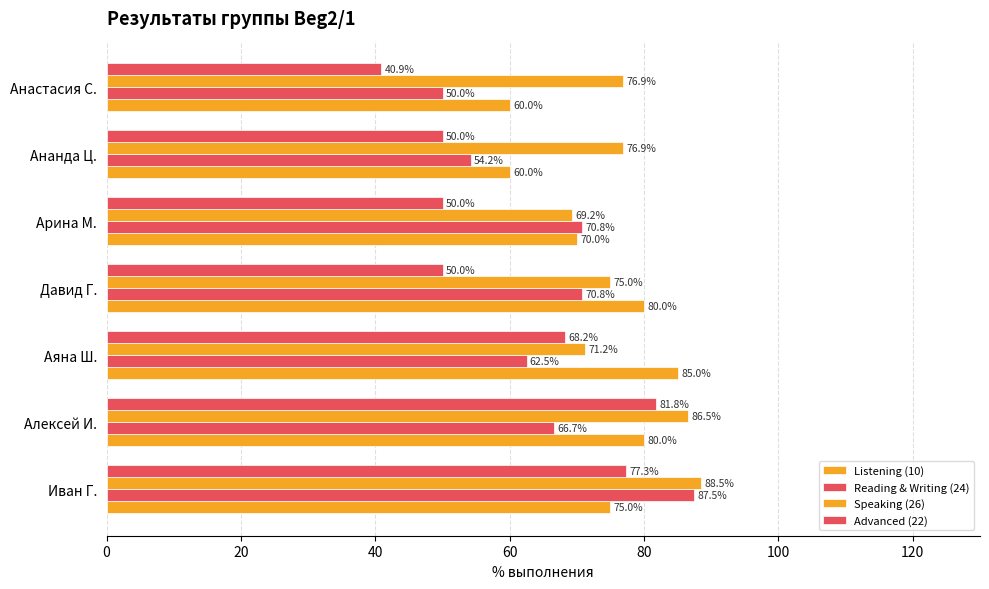

How many values in the Reading & Writing (24) series are below 66?

3